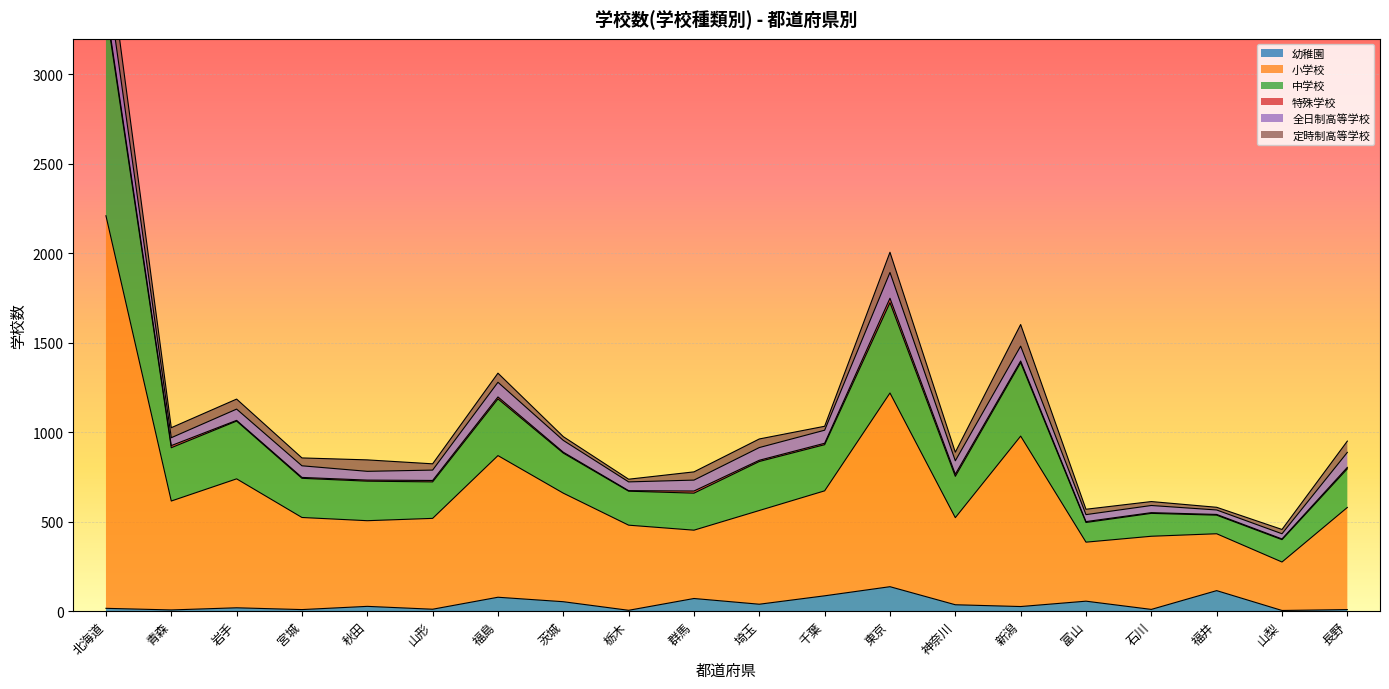

Is it true that 幼稚園 equals 114 at 福井?

True